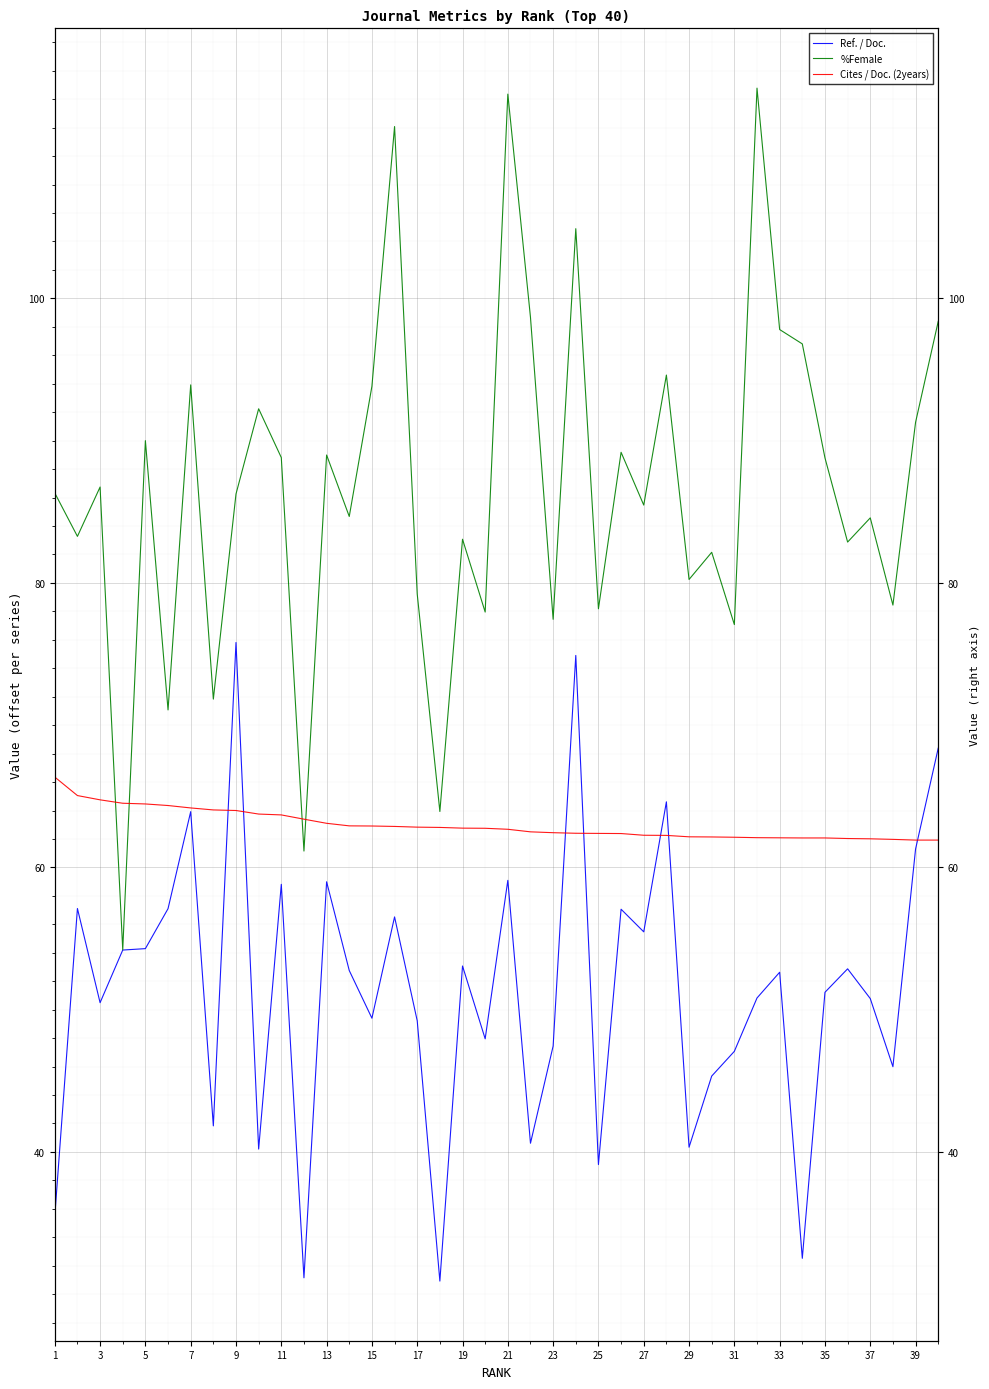

Is the value of Ref. / Doc. at 26 greater than the value of %Female at 7?

Yes